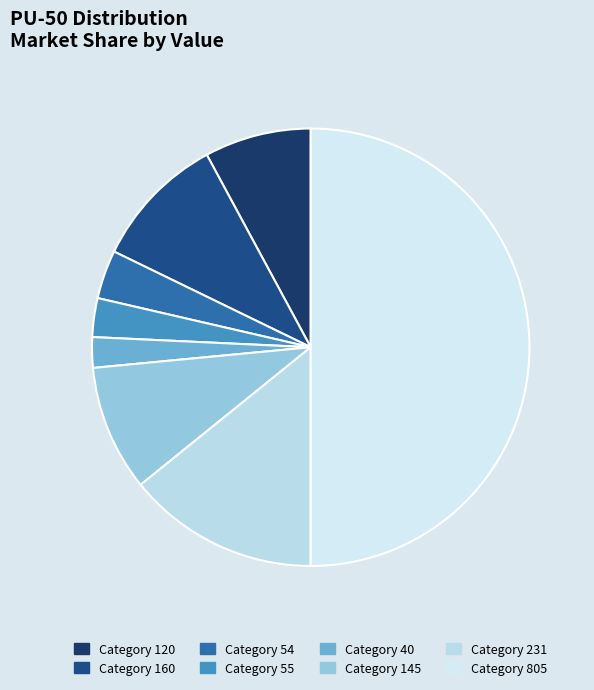

To the nearest percent, what is the average slice percentage?

12%